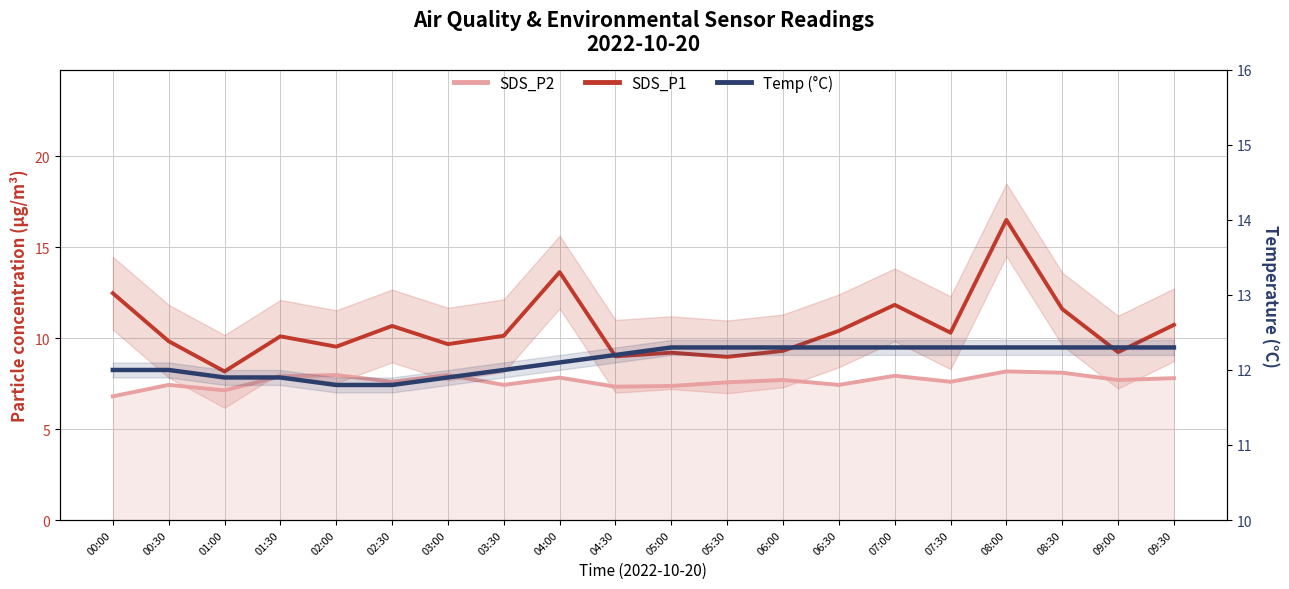

Reading left to right, what are all the values shown in this chart?

SDS_P2: 6.8	7.4	7.1	7.9	8.0	7.6	8.0	7.4	7.8	7.3	7.4	7.6	7.7	7.4	7.9	7.6	8.2	8.1	7.7	7.8
SDS_P1: 12.5	9.8	8.2	10.1	9.5	10.7	9.7	10.1	13.6	9.0	9.2	9.0	9.3	10.4	11.8	10.3	16.5	11.6	9.2	10.7
Temp (°C): 12.0	12.0	11.9	11.9	11.8	11.8	11.9	12.0	12.1	12.2	12.3	12.3	12.3	12.3	12.3	12.3	12.3	12.3	12.3	12.3